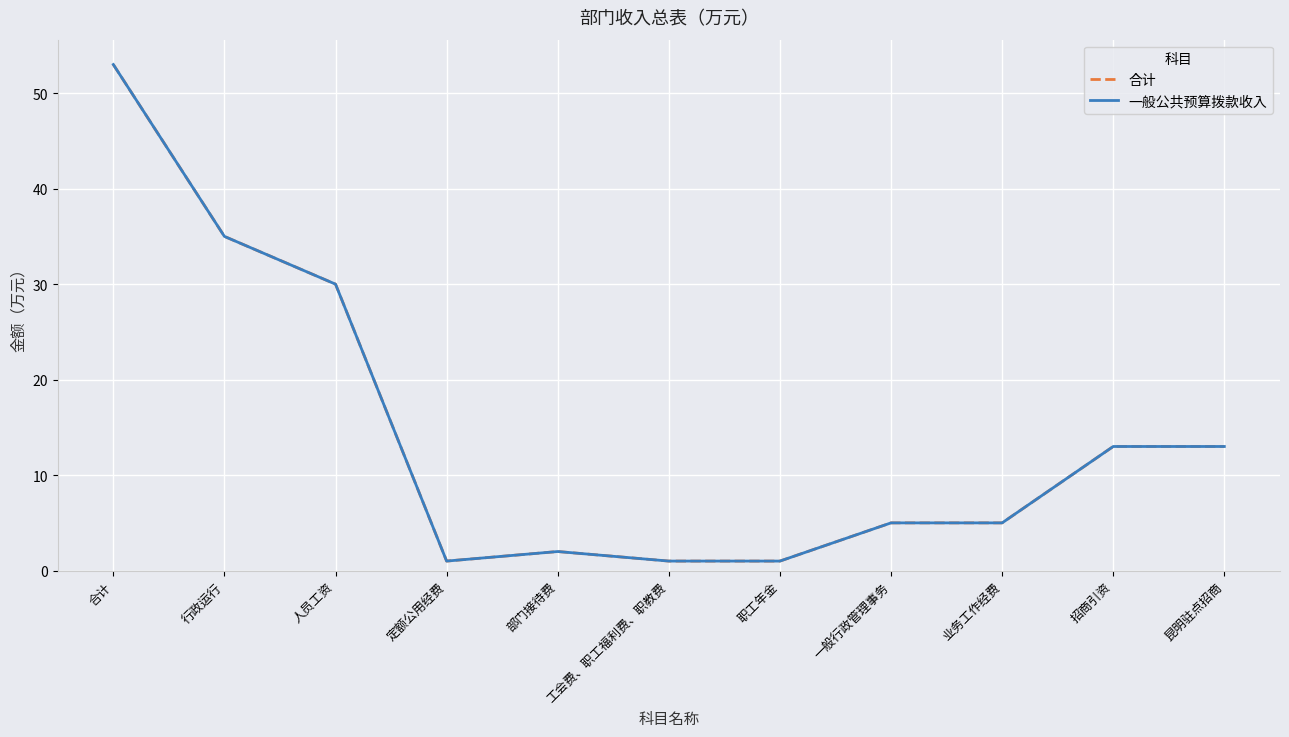

Which series has the largest range (max minus min)?

合计